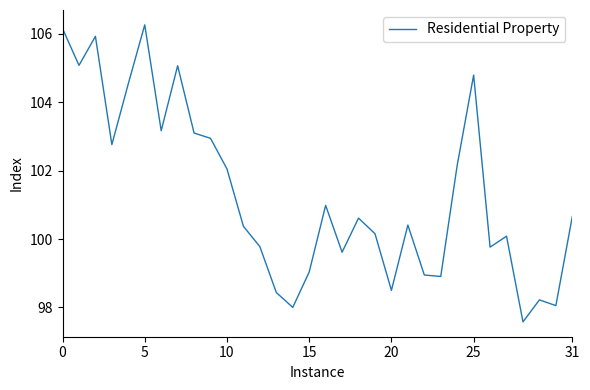

True or false: there are more than 1 points higher than both neighbors.

True